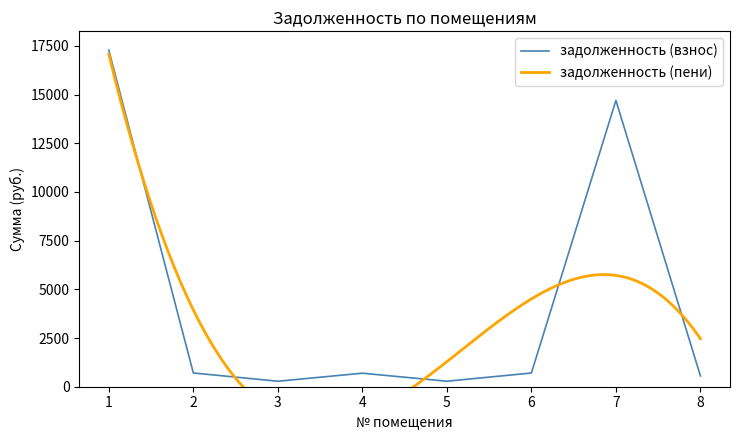

Reading right to left, list all the values displayed in this chart.

556.5	14698.0	703.4	282.5	693.9	281.5	706.6	17281.5